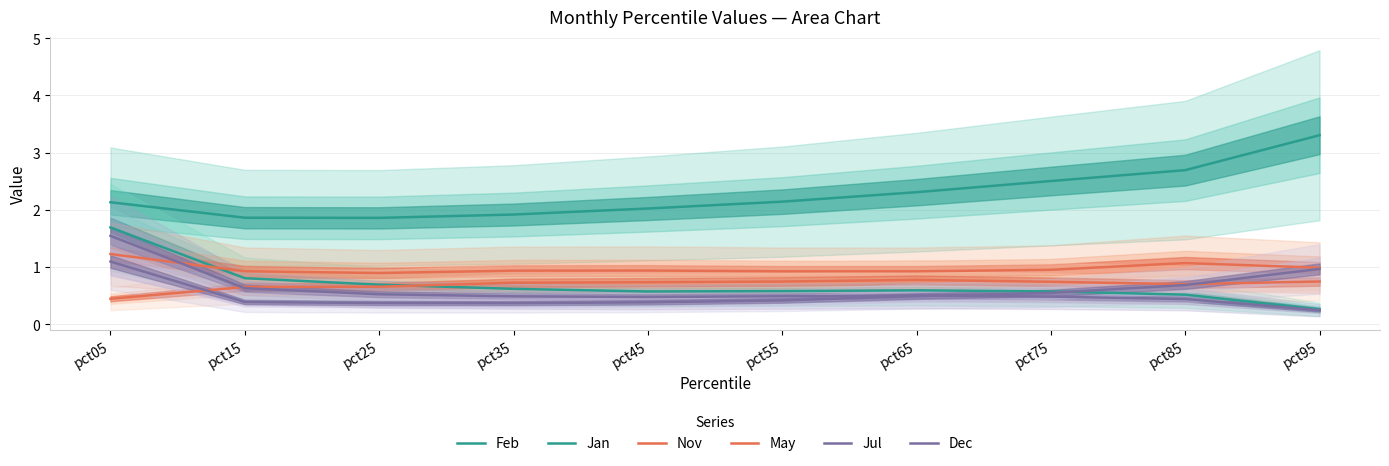

How many distinct data groups are displayed?

6